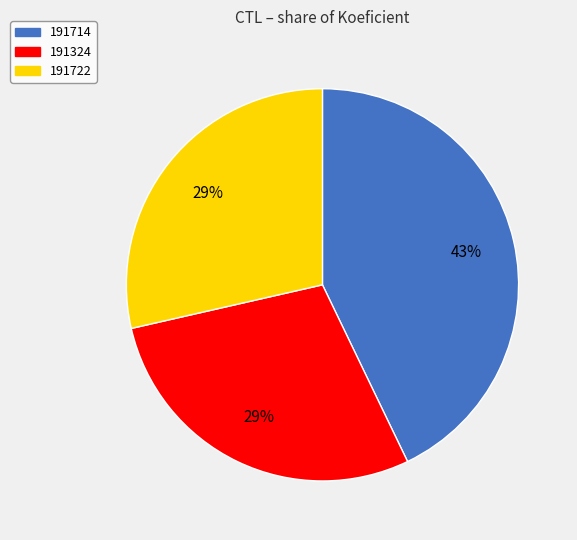

To the nearest percent, what is the average slice percentage?

33%